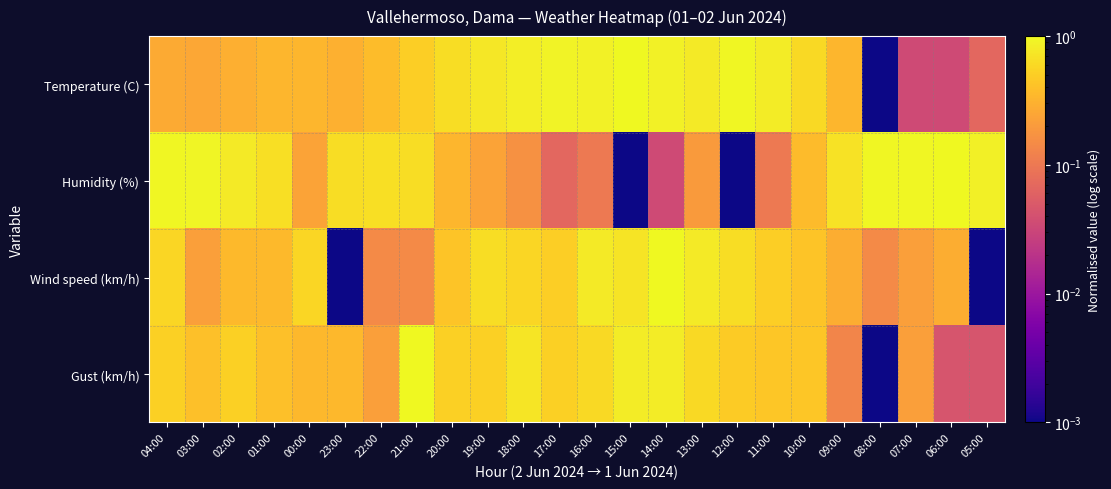

At which category is the sum across all series the highest?

14:00